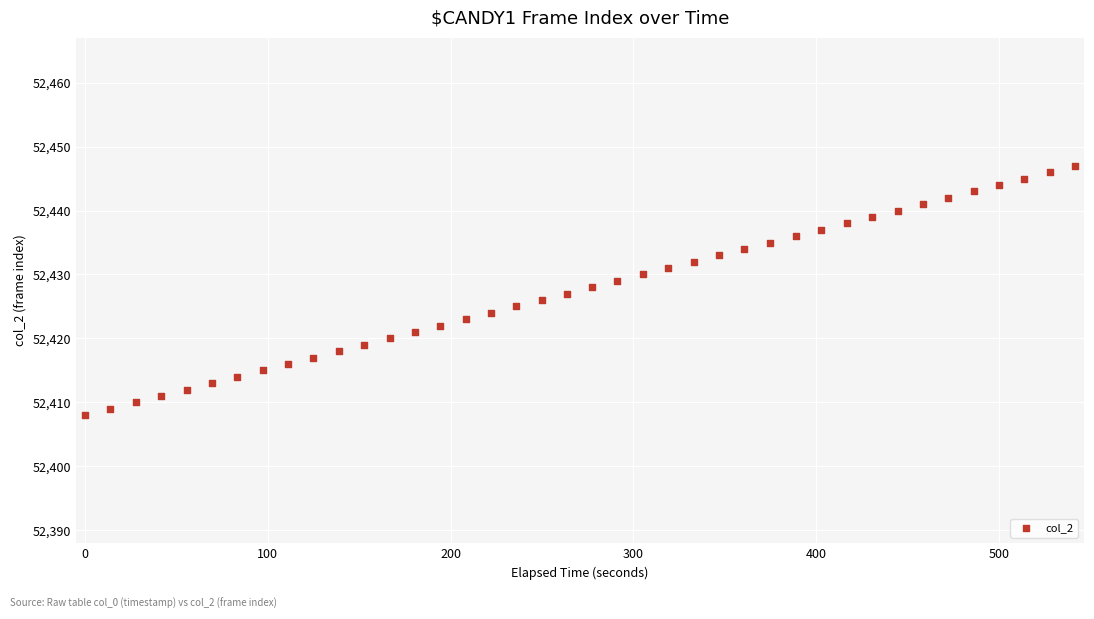

What is the range of Y values (max minus min)?

39